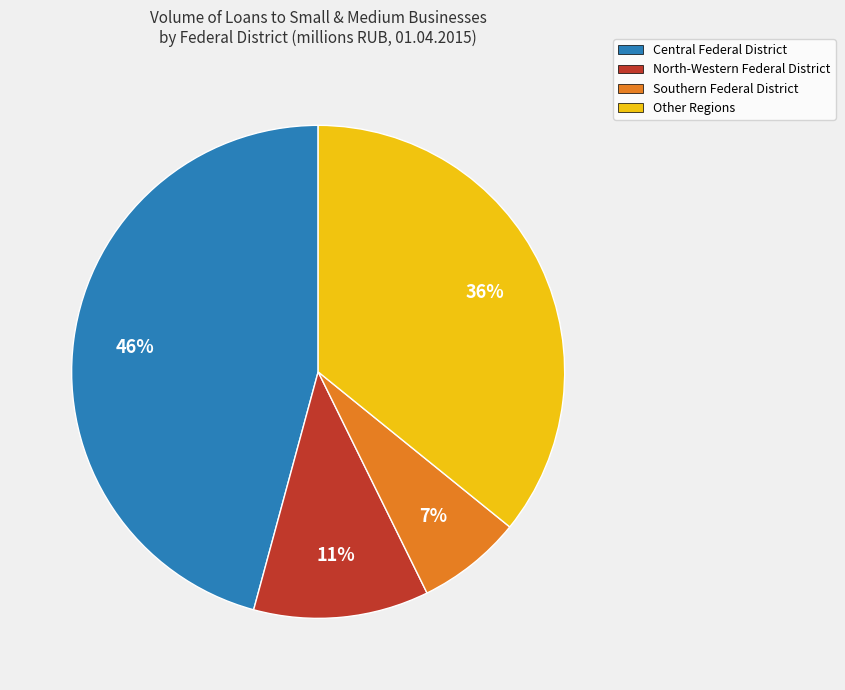

Which has a higher value, Central Federal District or North-Western Federal District?

Central Federal District